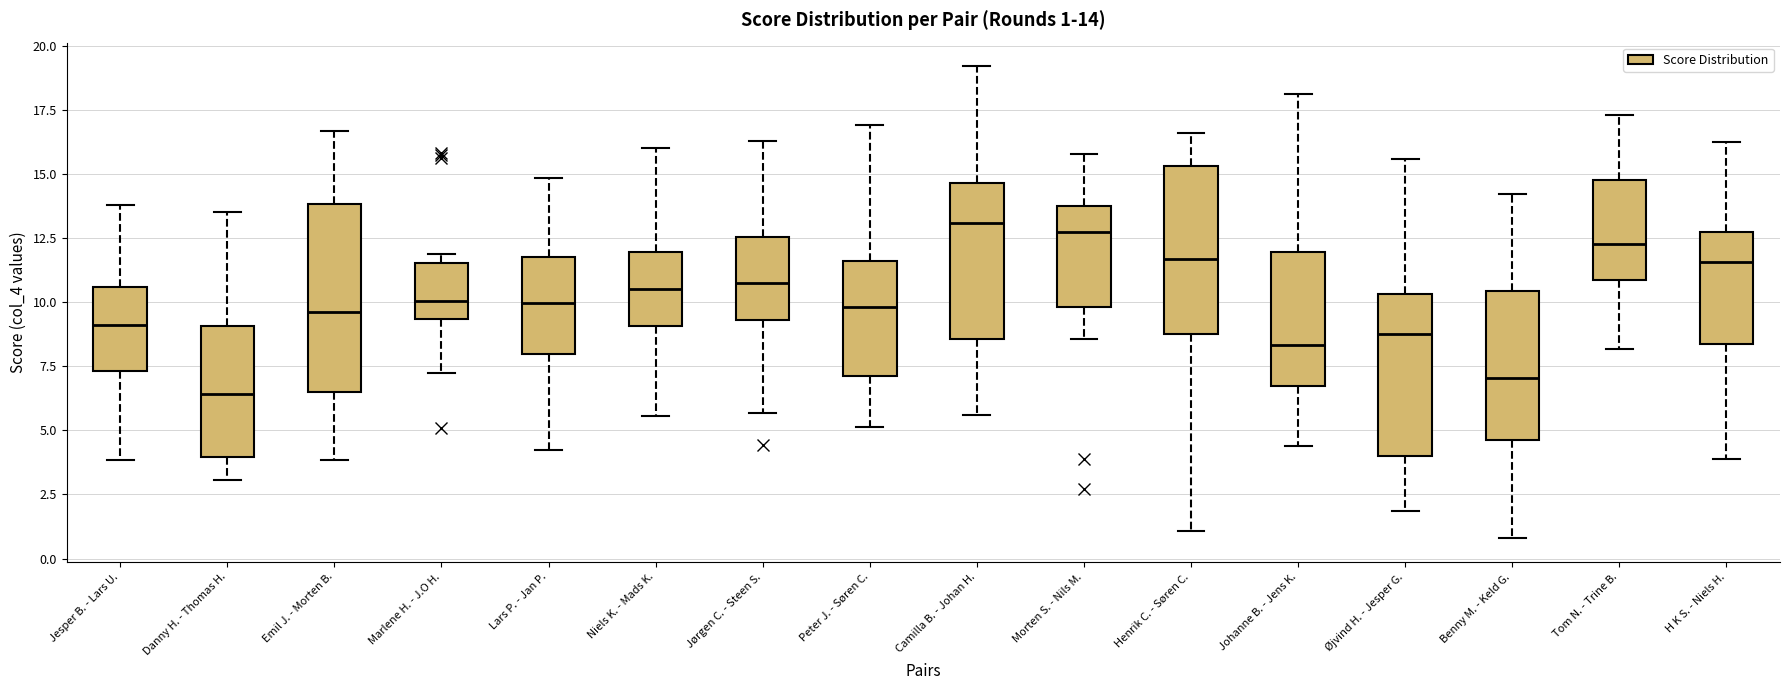

Comparing the boxes themselves (not the whiskers), which one is the tallest?

Emil J. - Morten B.